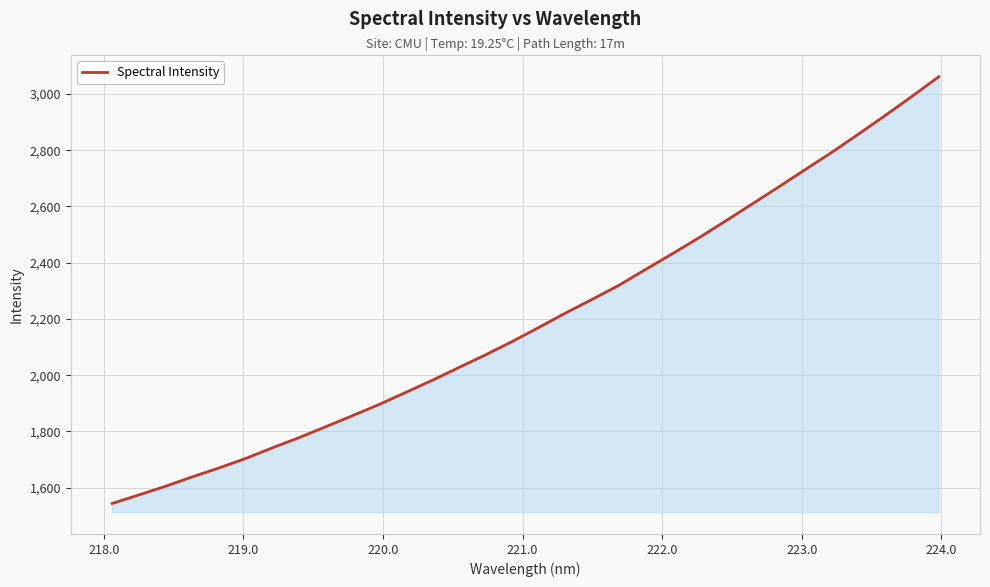

How many distinct data groups are displayed?

1